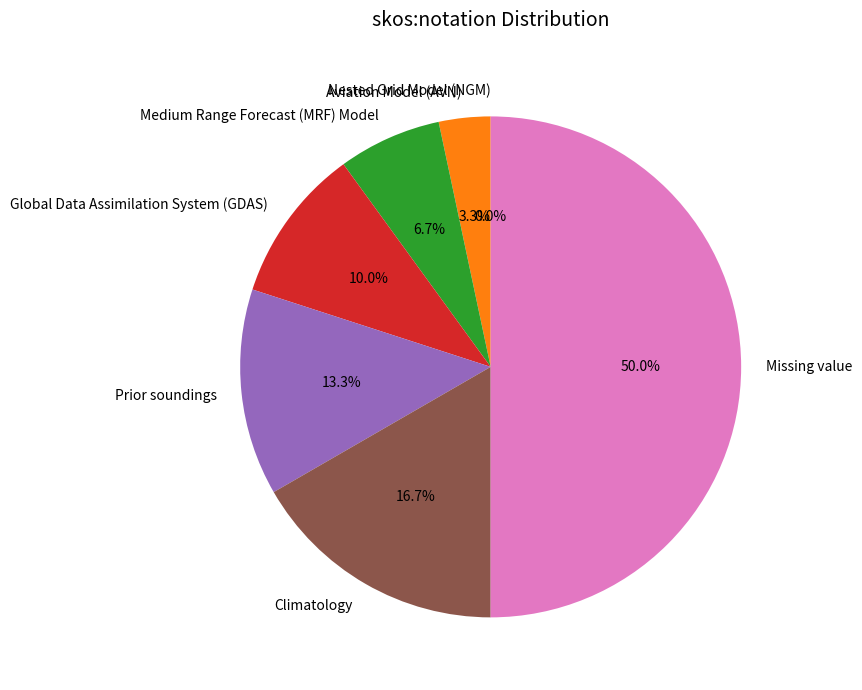

Count the number of slices in the pie.

7